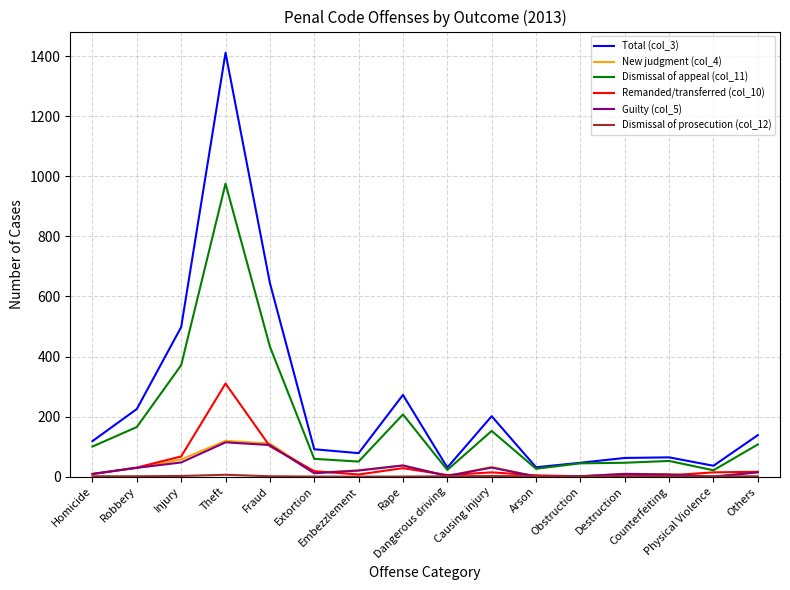

What is the greatest value displayed?

1412